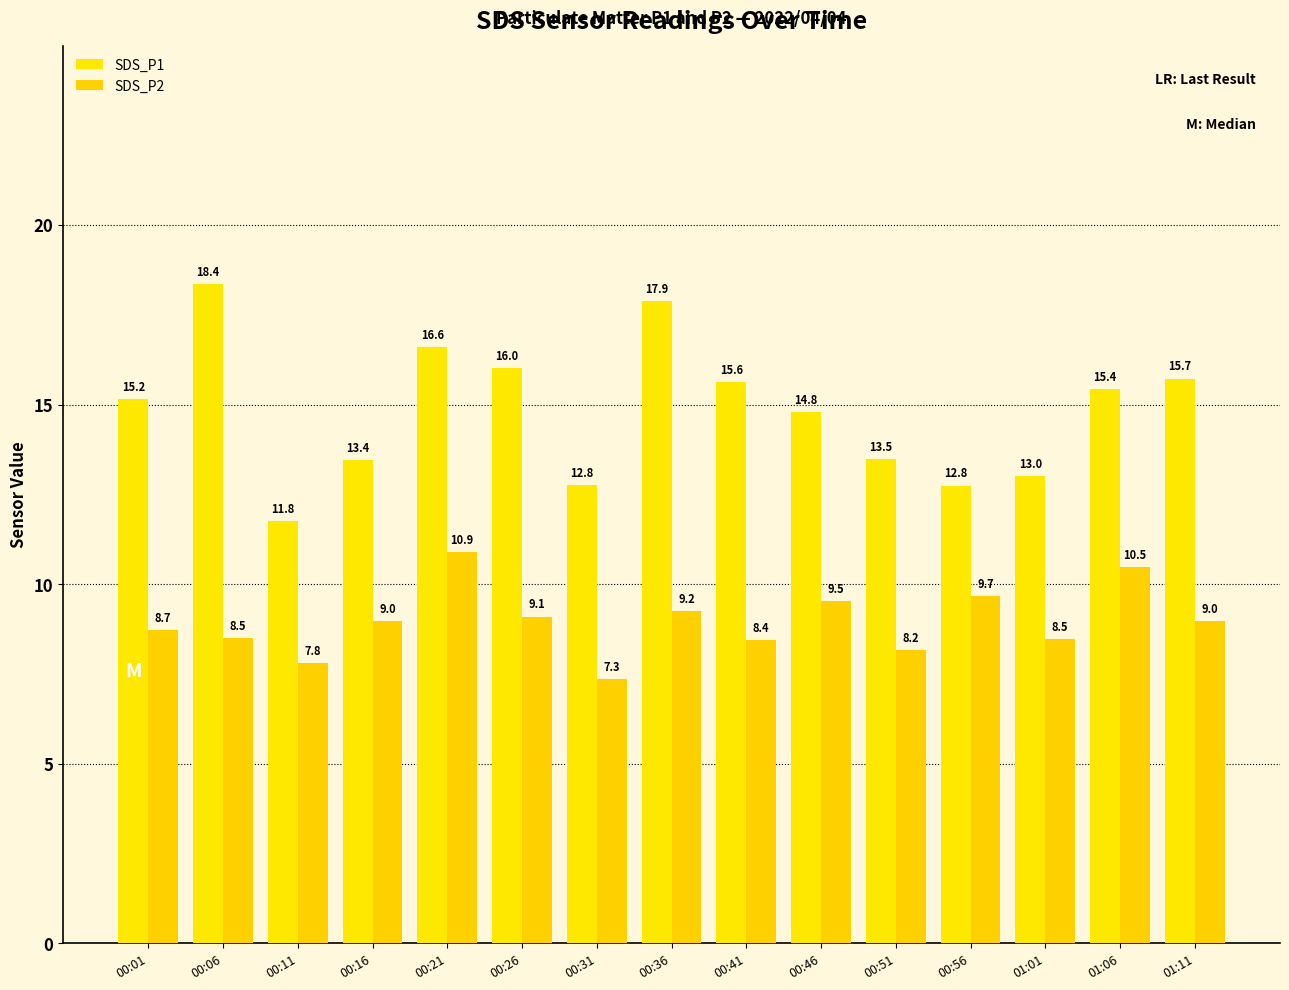

Between 00:16 and 01:01, which series saw the biggest shift?

SDS_P2